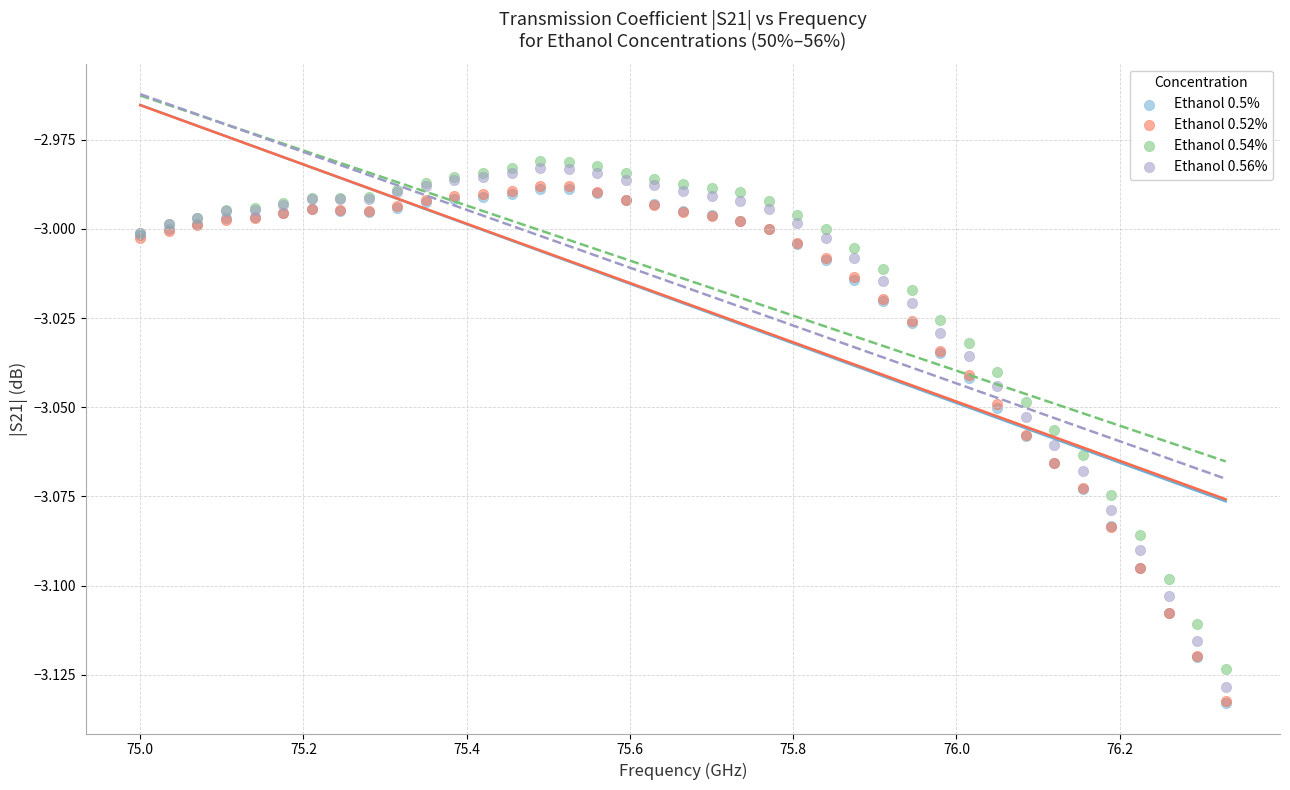

What are all the series names shown in the legend?

Ethanol 0.5%, Ethanol 0.52%, Ethanol 0.54%, Ethanol 0.56%